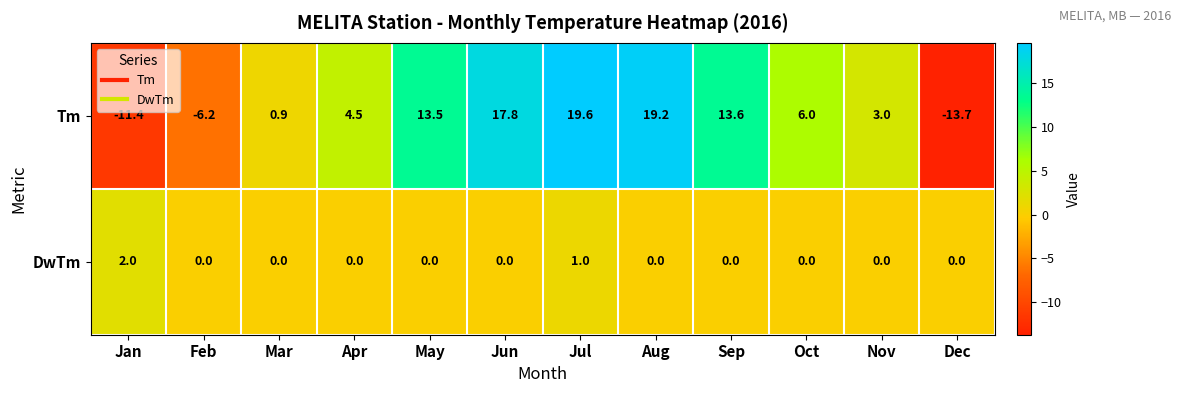

Reading left to right, list all the values displayed in this chart.

Tm: -11.4	-6.2	0.9	4.5	13.5	17.8	19.6	19.2	13.6	6.0	3.0	-13.7
DwTm: 2.0	0.0	0.0	0.0	0.0	0.0	1.0	0.0	0.0	0.0	0.0	0.0